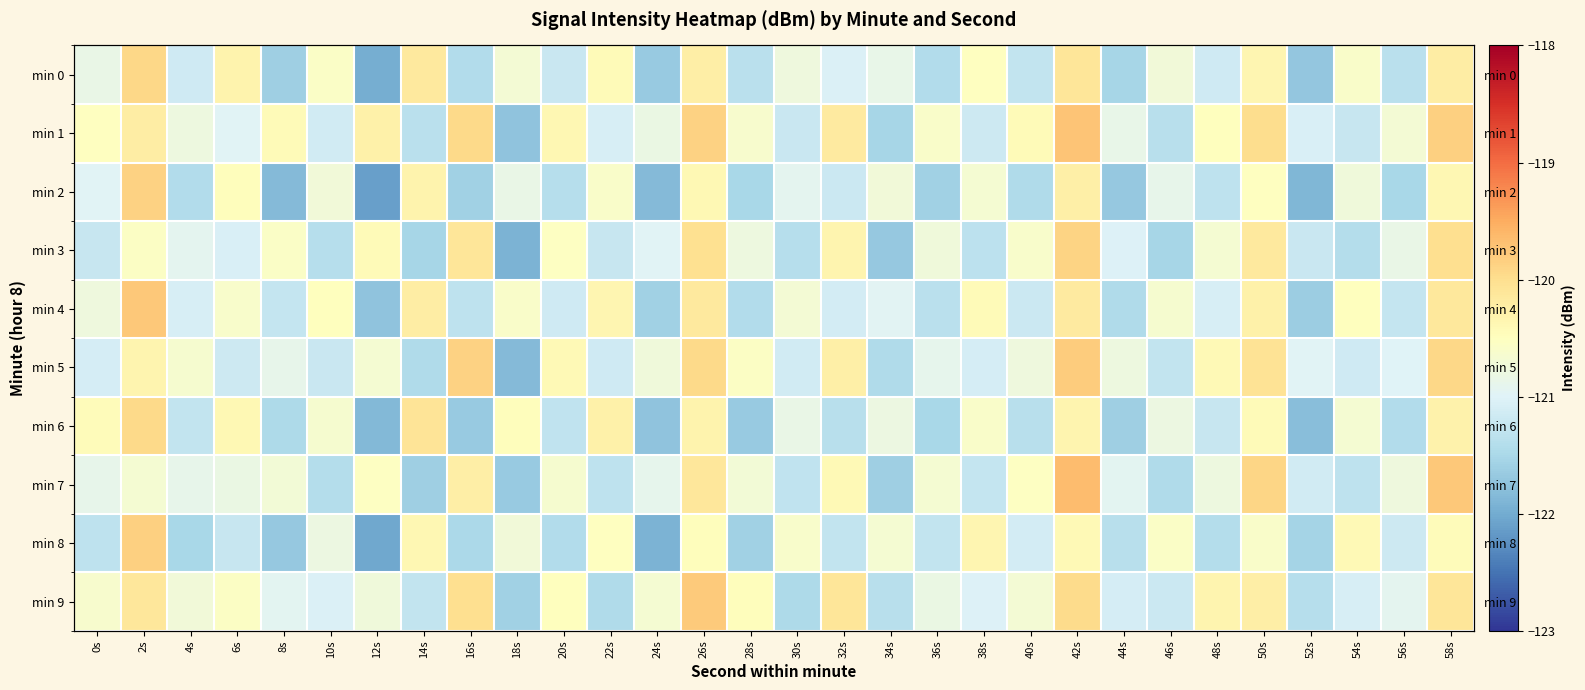

What is the difference between the highest and lowest values at 30s?

0.9